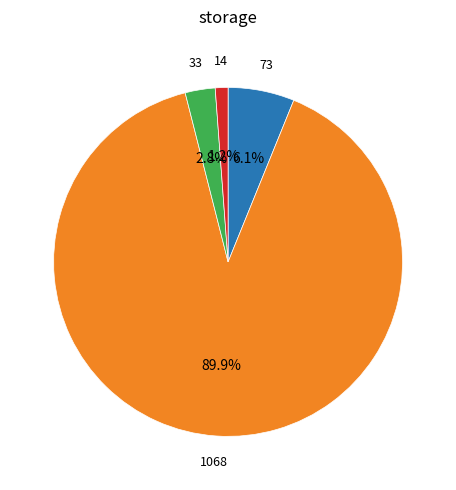

Does any single category account for the majority?

Yes